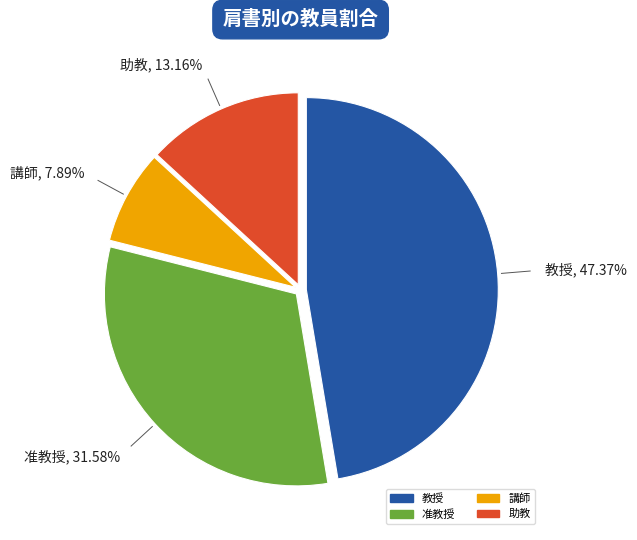

The 助教 slice represents 13% of the pie. True or false?

True